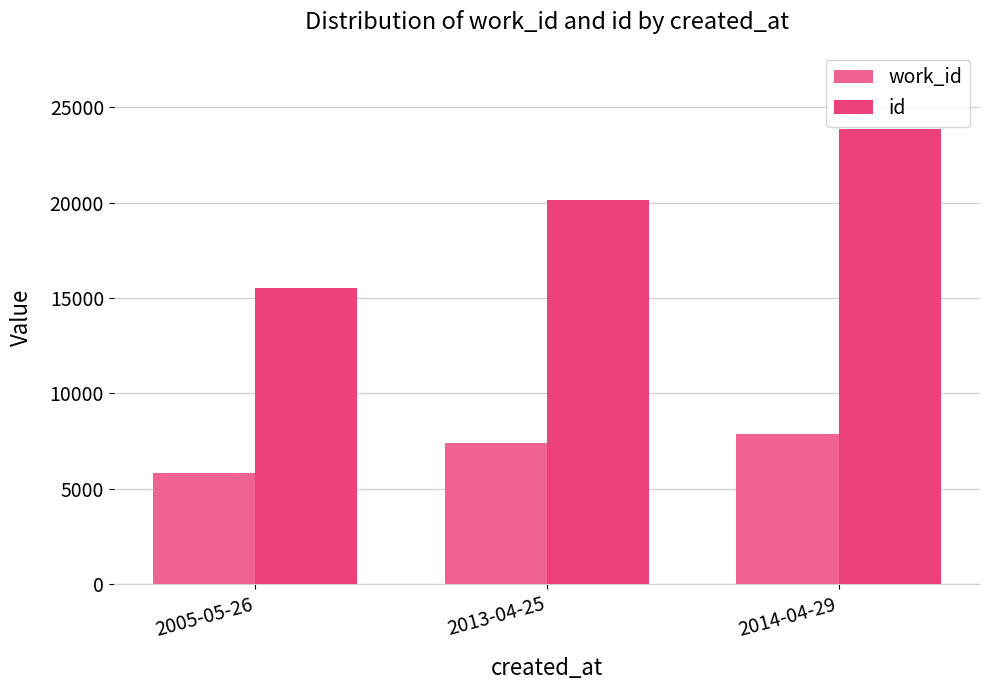

What is the sum of the work_id values at 2005-05-26 and 2013-04-25?

13195